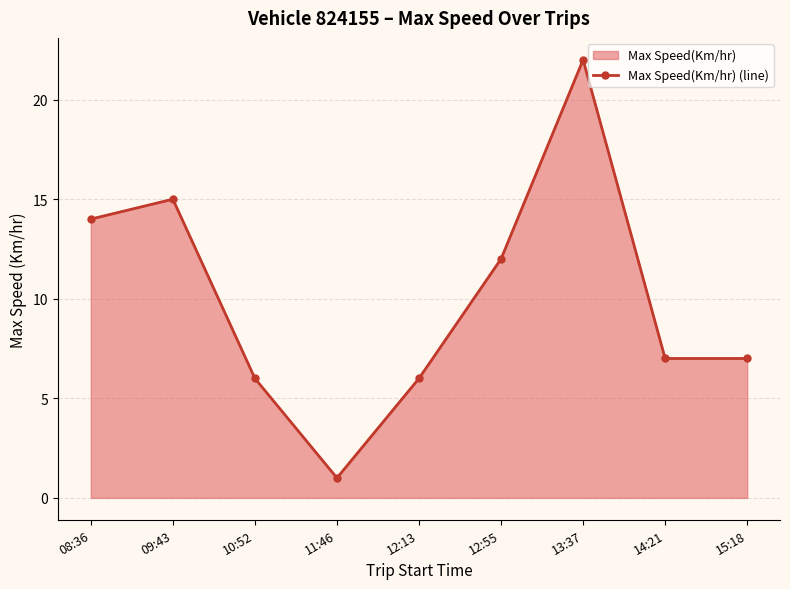

What is the approximate value at 13:37?

22